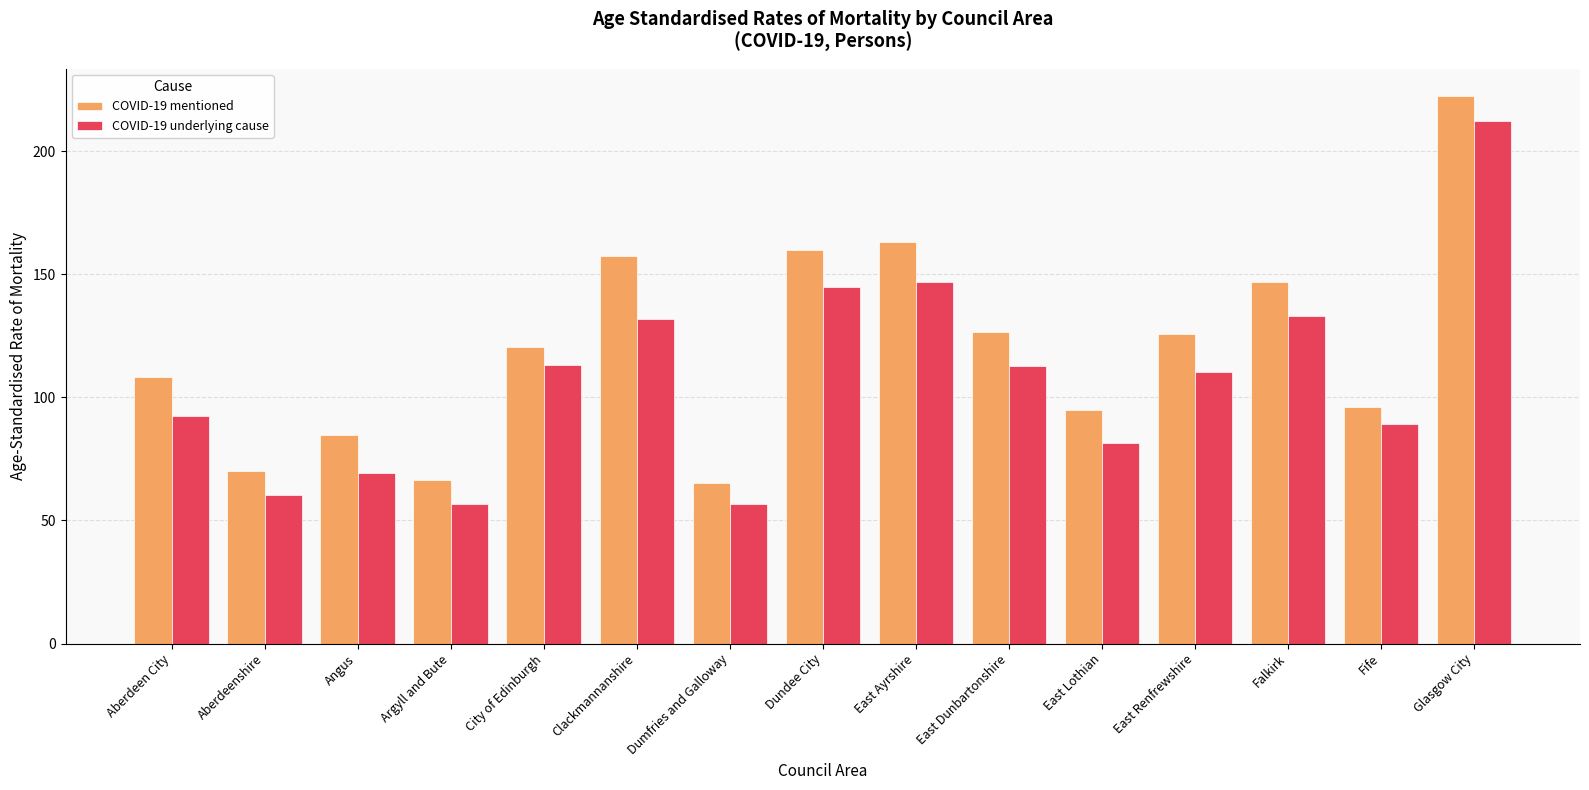

How many groups of bars are there?

15